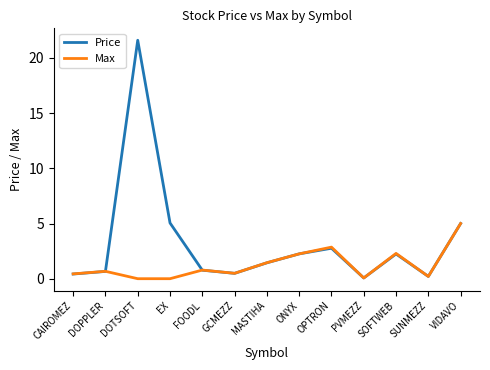

Which series has the widest spread of values?

Price